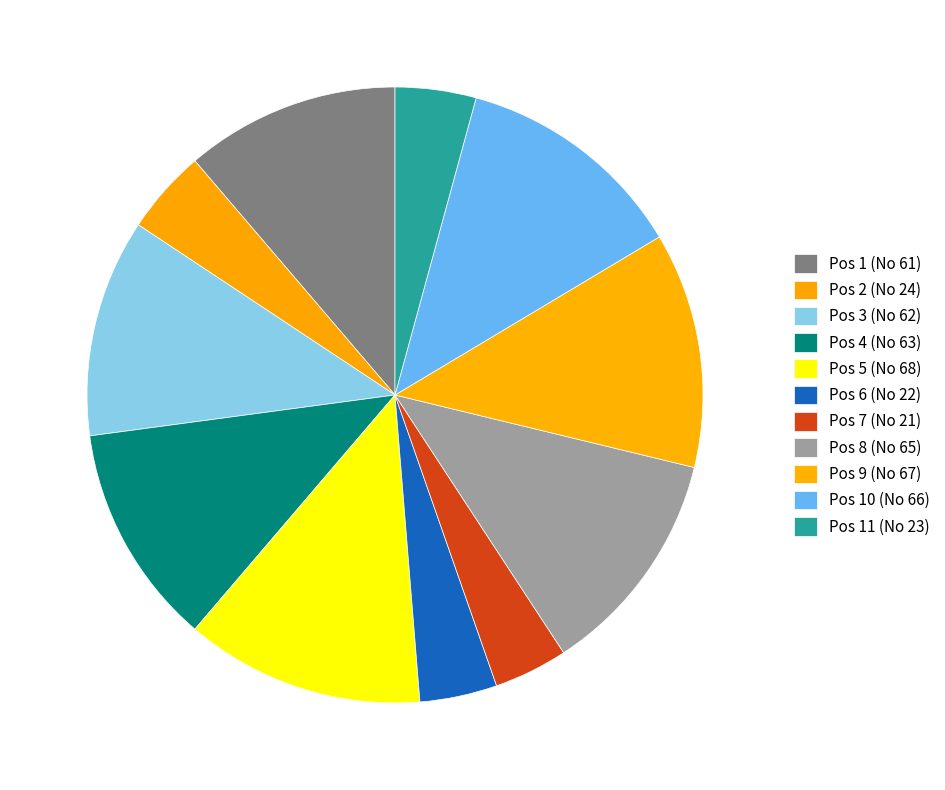

How many slices are in this pie chart?

11